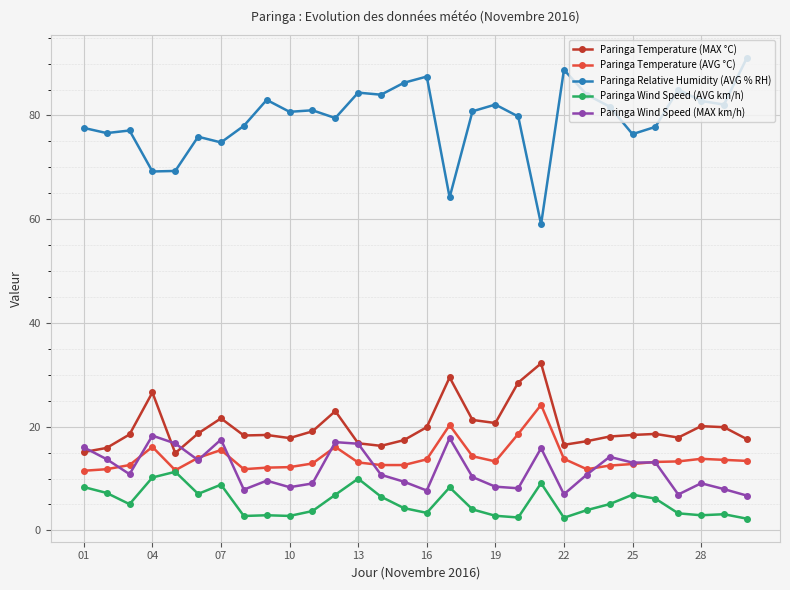

At how many categories does at least one series exceed 60?

29